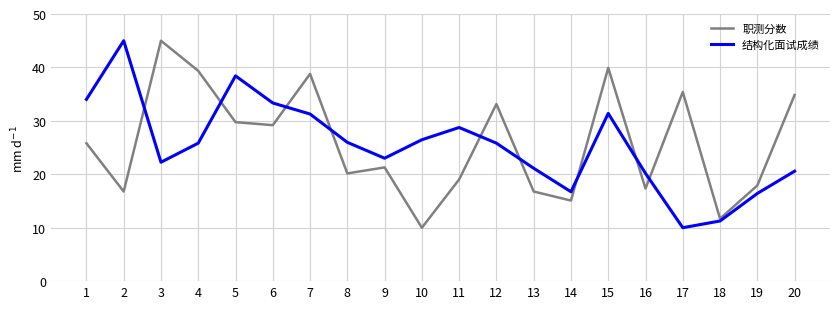

In 结构化面试成绩, how many points are lower than both neighbors (excluding endpoints)?

4